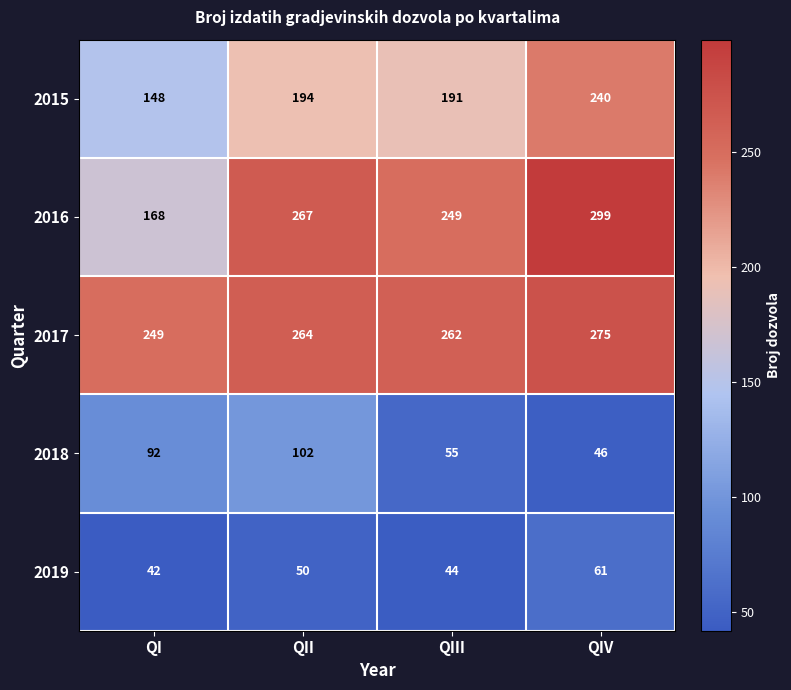

Reading left to right, what are all the values shown in this chart?

2015: QI=148	QII=194	QIII=191	QIV=240
2016: QI=168	QII=267	QIII=249	QIV=299
2017: QI=249	QII=264	QIII=262	QIV=275
2018: QI=92	QII=102	QIII=55	QIV=46
2019: QI=42	QII=50	QIII=44	QIV=61